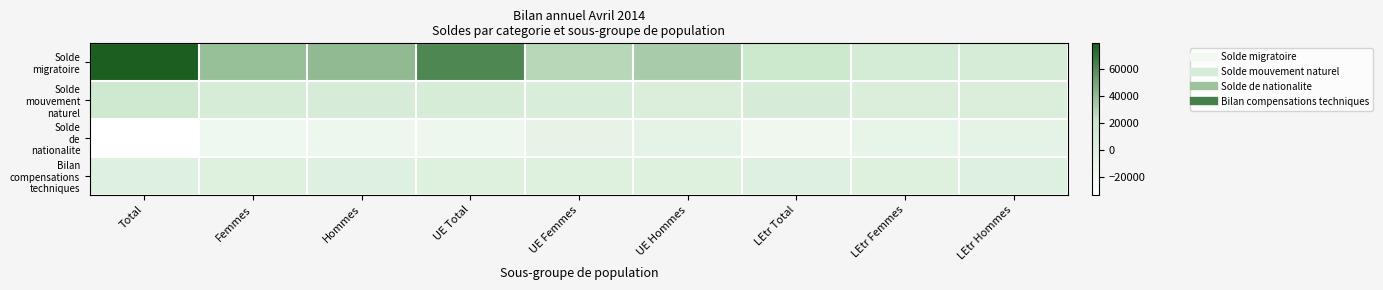

List the series in order of their peak value, lowest first.

Solde de nationalite, Bilan compensations techniques, Solde mouvement naturel, Solde migratoire